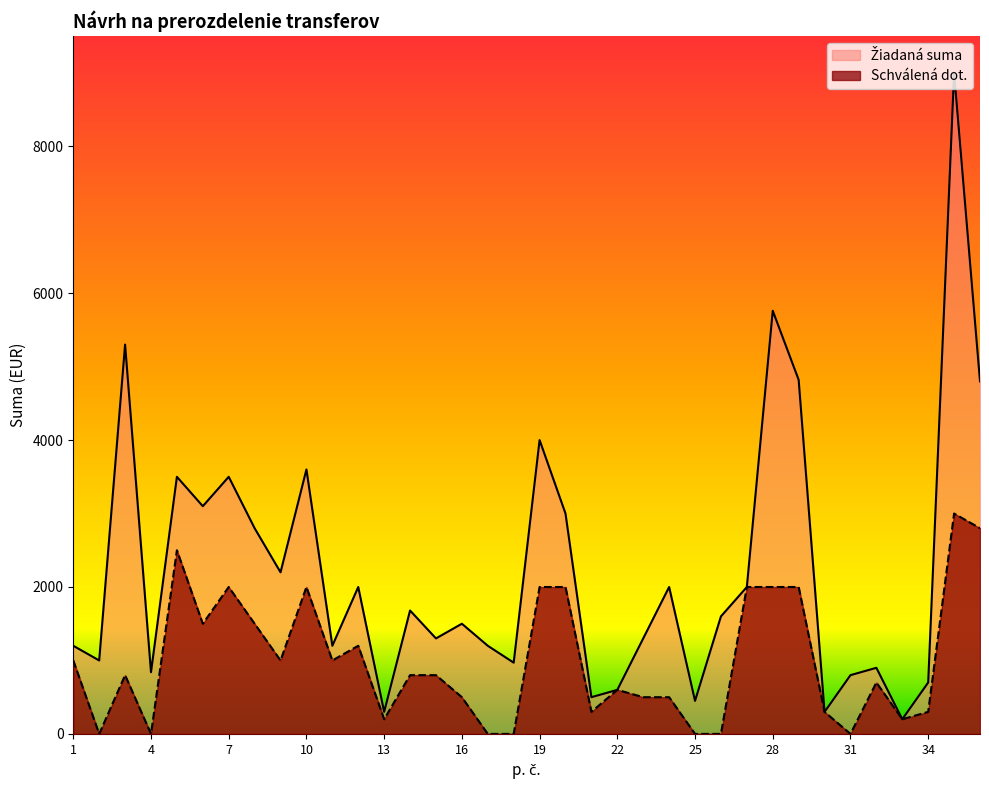

At which label is Žiadaná suma closest to 4600?

36